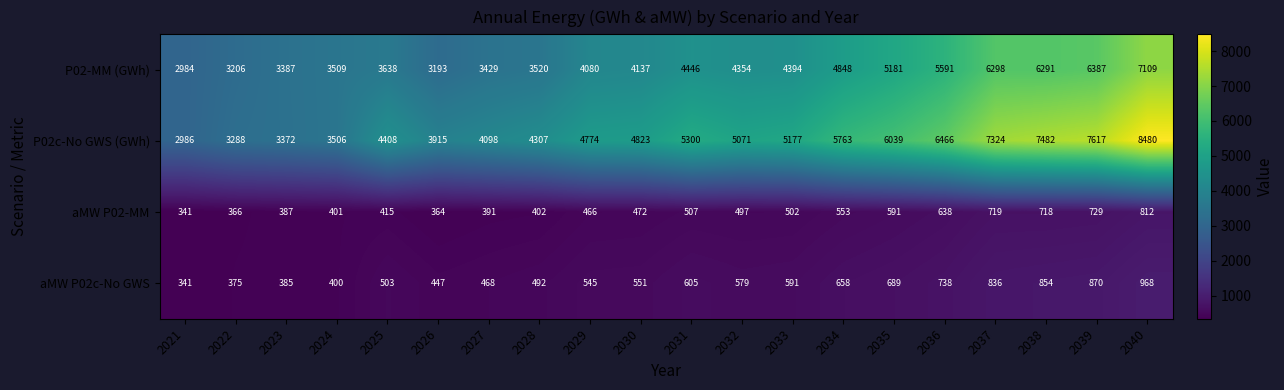

What is the minimum value shown in the chart?

341